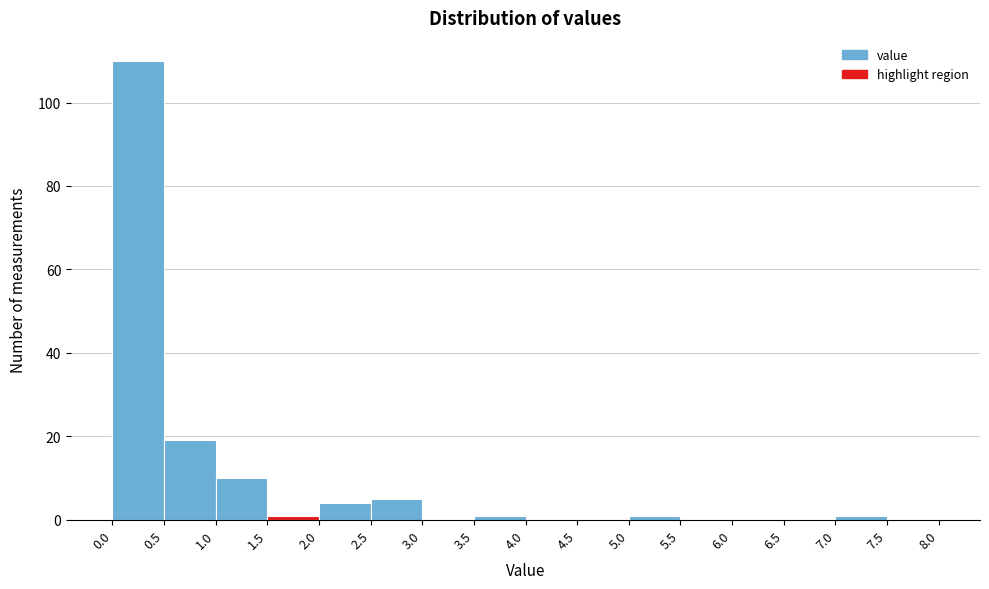

Over which range of the x-axis is the bar tallest?

0.0 to 0.5